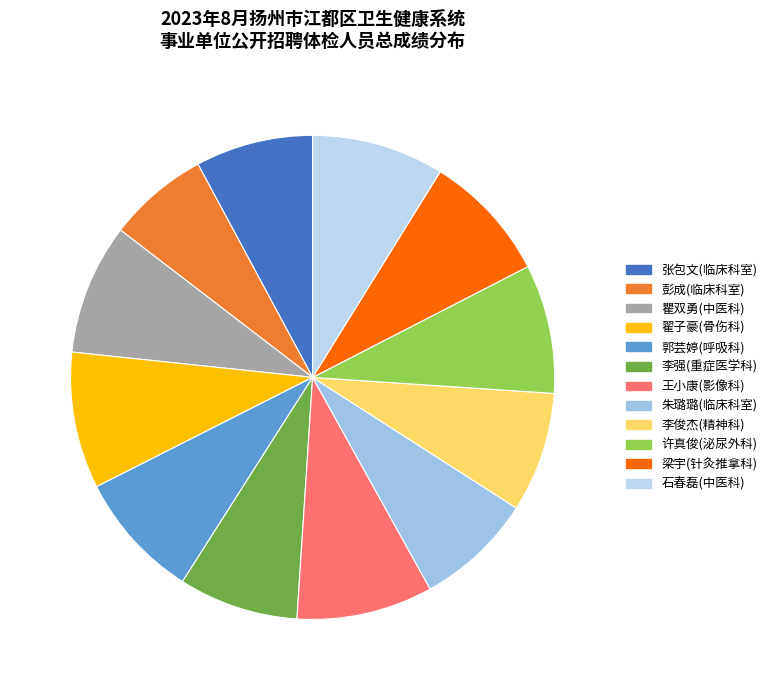

Is there any slice that represents more than half of the pie?

No